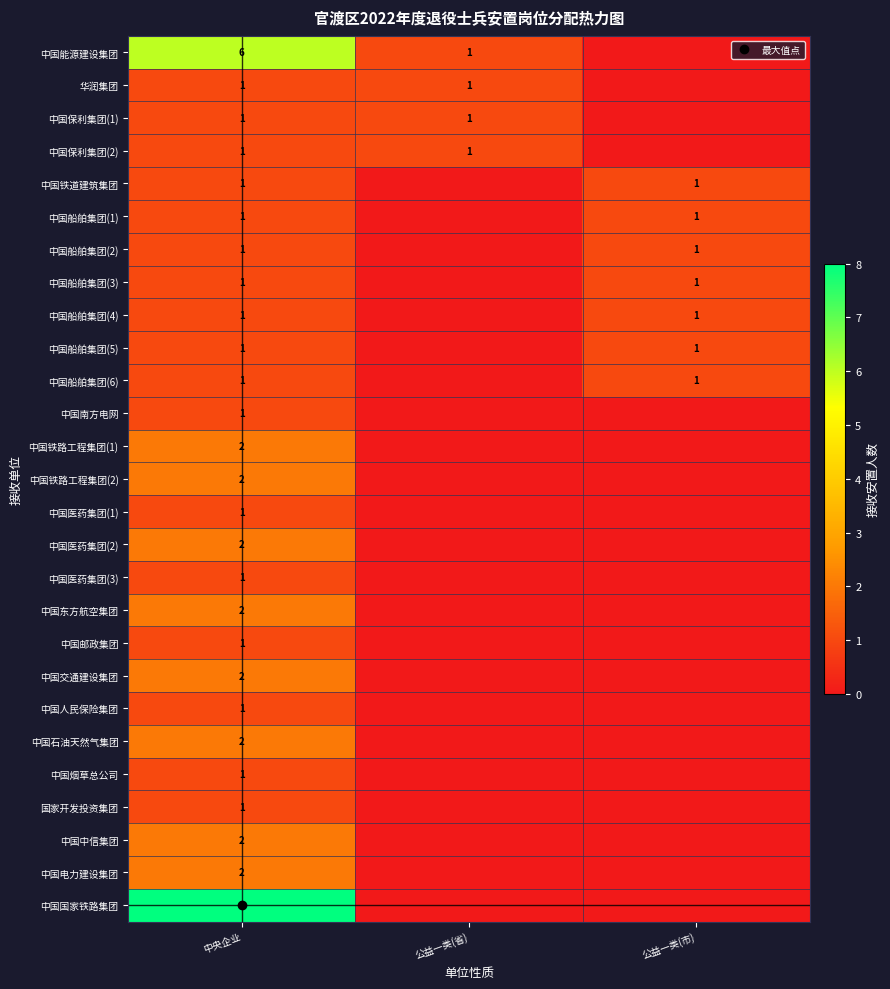

Rank the categories by 中国铁路工程集团(2) value from highest to lowest.

中央企业, 公益一类(省), 公益一类(市)